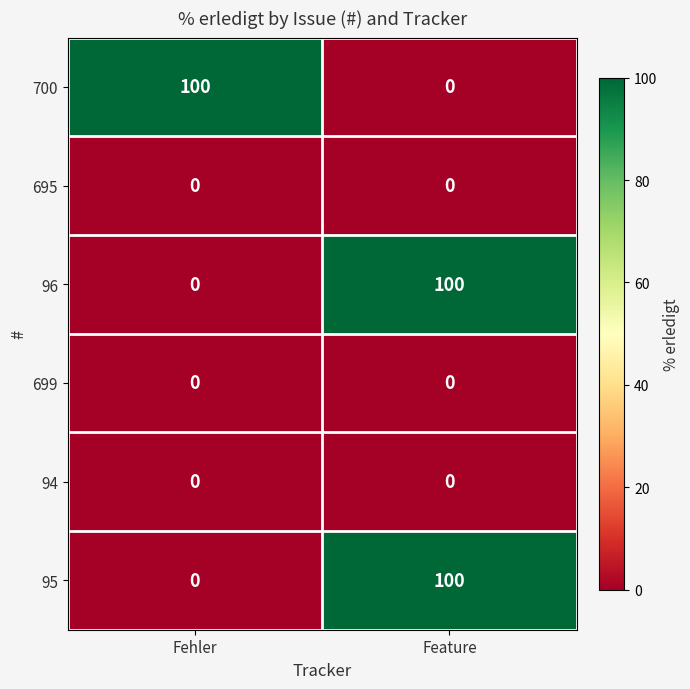

List the labels in order of 95 value, largest first.

Feature, Fehler